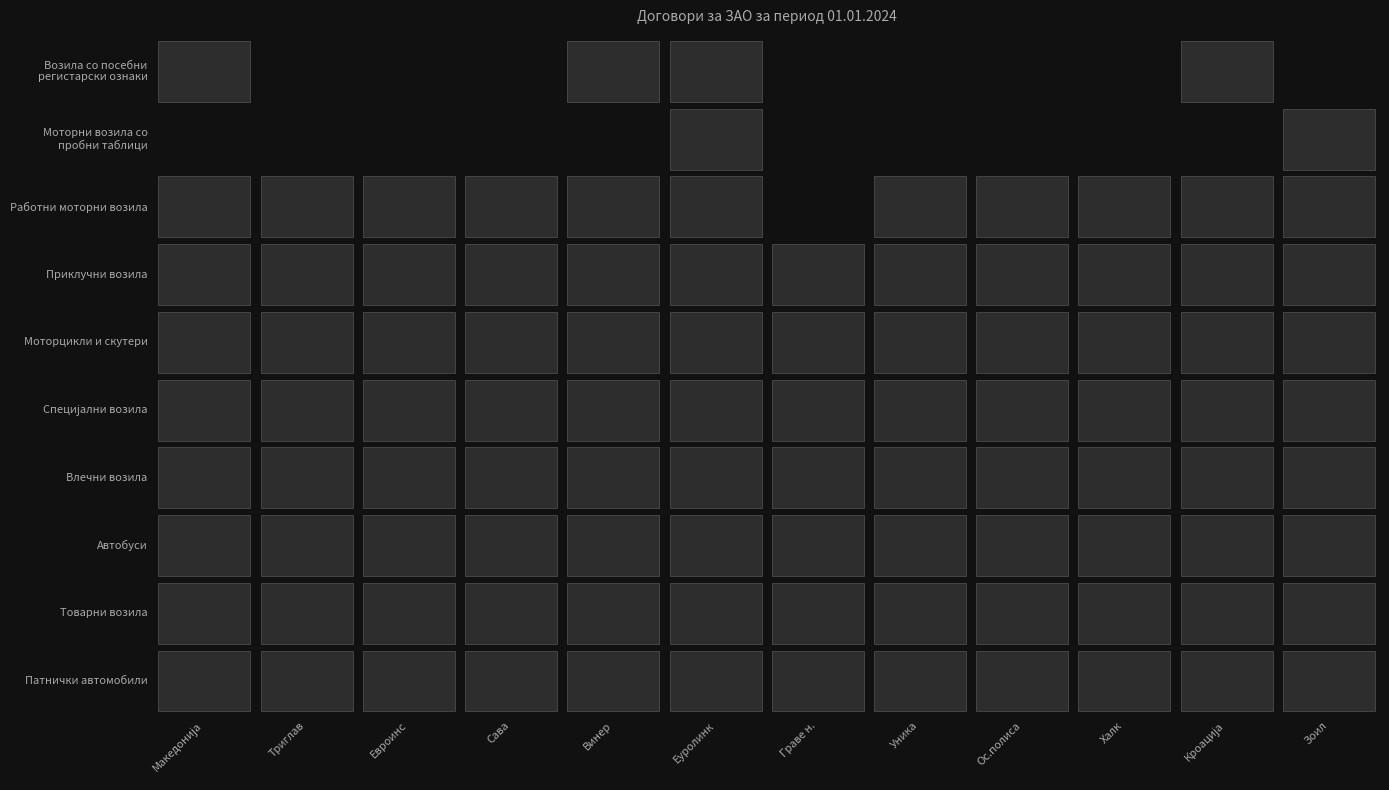

At how many categories does at least one series exceed 8849?

11